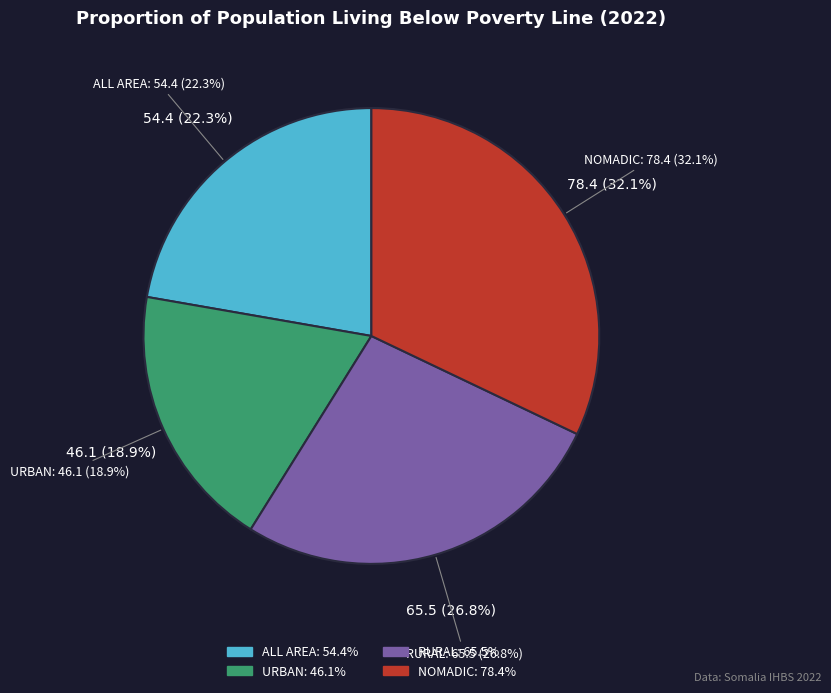

To the nearest percent, what percentage of the pie is URBAN?

19%